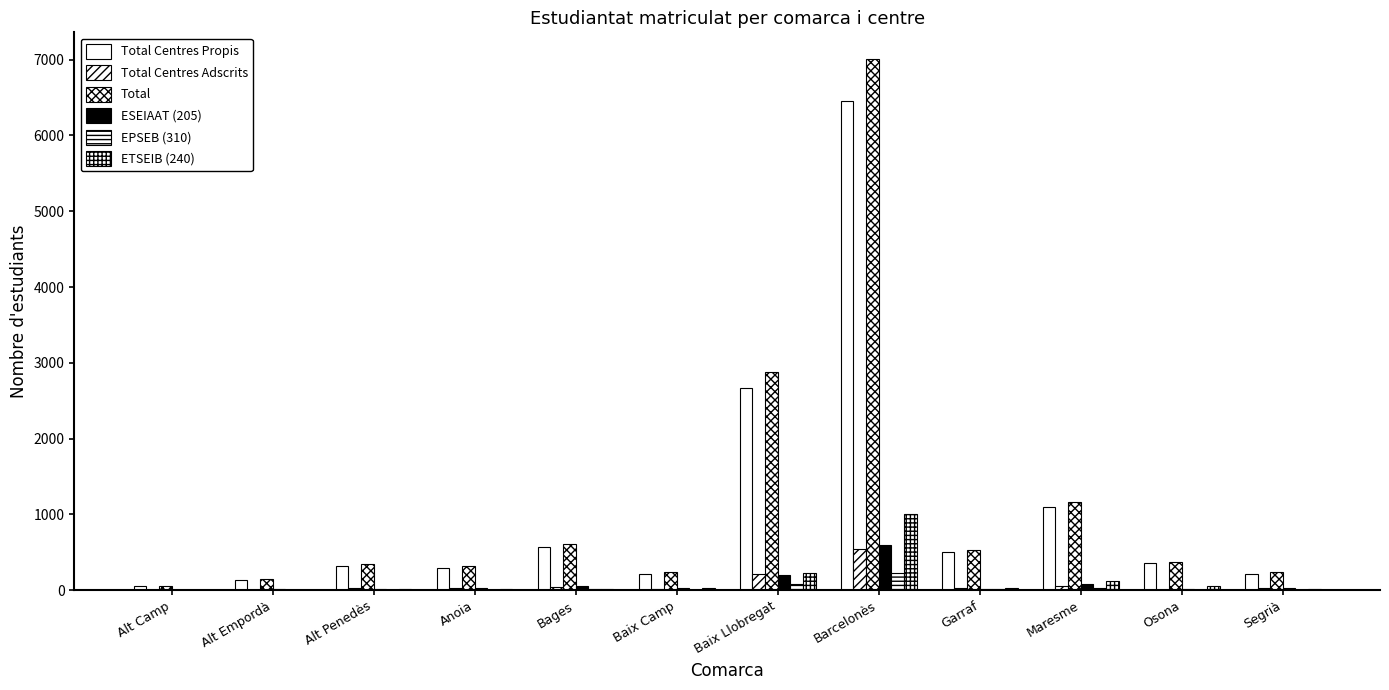

True or false: EPSEB (310) has a value of 225 at Barcelonès.

True